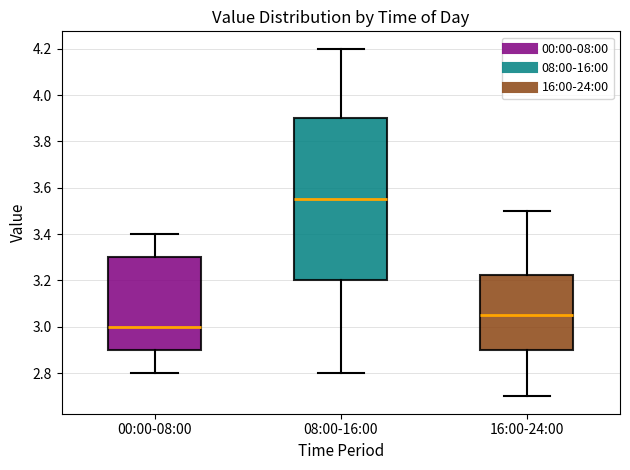

Where does the lower whisker of the box for 00:00-08:00 end on the y-axis? The values are not printed on the chart, so give them approximately, as read against the axis.

2.80